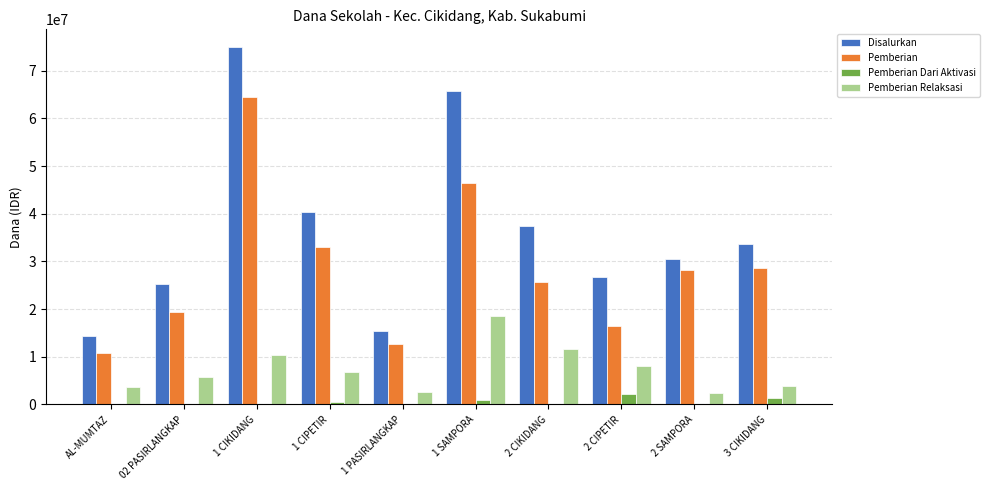

Which series has the largest total across all categories?

Disalurkan